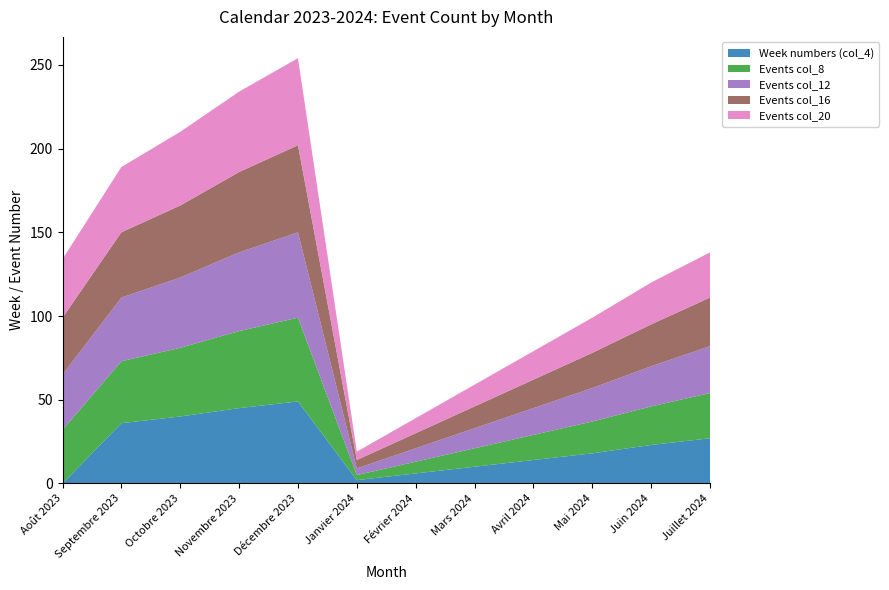

Reading left to right, transcribe all the data shown in this chart.

Week numbers (col_4): Août 2023=0	Septembre 2023=36	Octobre 2023=40	Novembre 2023=45	Décembre 2023=49	Janvier 2024=2	Février 2024=6	Mars 2024=10	Avril 2024=14	Mai 2024=18	Juin 2024=23	Juillet 2024=27
Events col_8: Août 2023=32	Septembre 2023=37	Octobre 2023=41	Novembre 2023=46	Décembre 2023=50	Janvier 2024=3	Février 2024=7	Mars 2024=11	Avril 2024=15	Mai 2024=19	Juin 2024=23	Juillet 2024=27
Events col_12: Août 2023=33	Septembre 2023=38	Octobre 2023=42	Novembre 2023=47	Décembre 2023=51	Janvier 2024=4	Février 2024=8	Mars 2024=12	Avril 2024=16	Mai 2024=20	Juin 2024=24	Juillet 2024=28
Events col_16: Août 2023=34	Septembre 2023=39	Octobre 2023=43	Novembre 2023=48	Décembre 2023=52	Janvier 2024=5	Février 2024=9	Mars 2024=13	Avril 2024=17	Mai 2024=21	Juin 2024=25	Juillet 2024=29
Events col_20: Août 2023=35	Septembre 2023=39	Octobre 2023=44	Novembre 2023=48	Décembre 2023=52	Janvier 2024=5	Février 2024=9	Mars 2024=13	Avril 2024=17	Mai 2024=21	Juin 2024=25	Juillet 2024=27